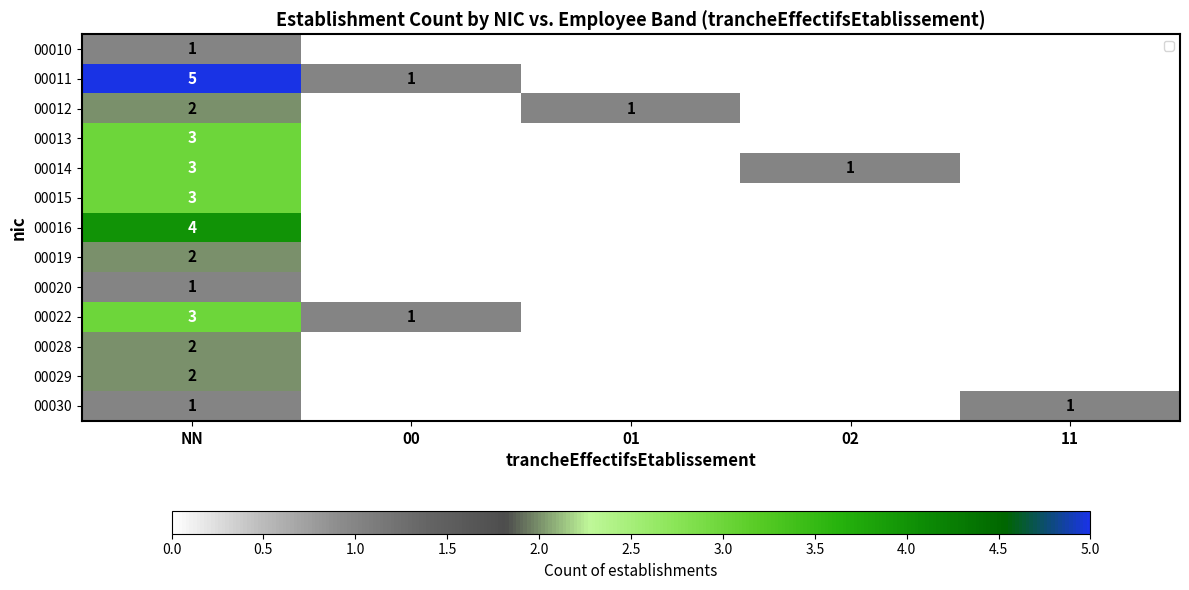

How many data points in 00019 are above 0?

1